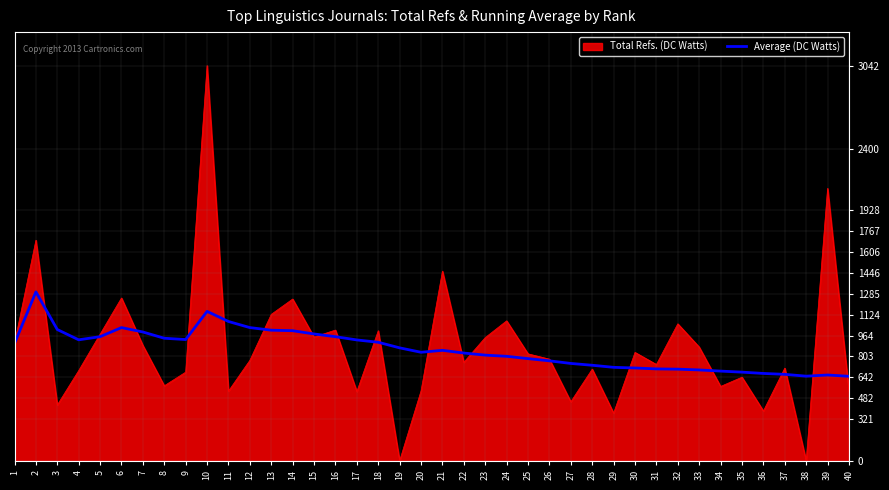

How many lines are shown in the chart?

2